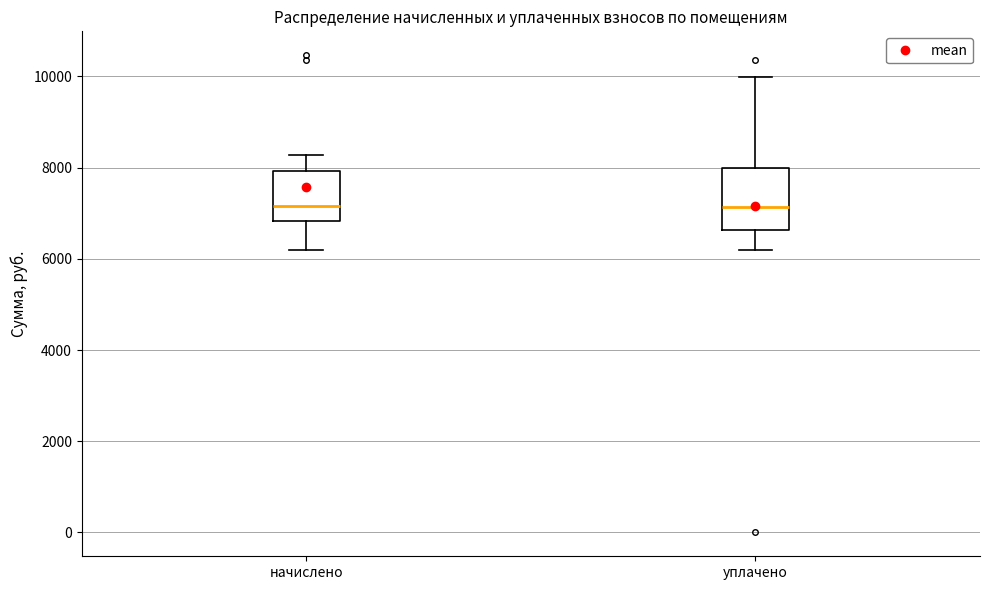

Reading left to right, transcribe this box plot: for each box, give where its median line is, the range the box spans, and where its two whiskers end, as read against the y-axis. The values are not printed on the chart, so give them approximately, as read against the axis.

начислено: median 7200, box 6800 to 8000, whiskers 6200 to 8200
уплачено: median 7200, box 6600 to 8000, whiskers 6200 to 10000